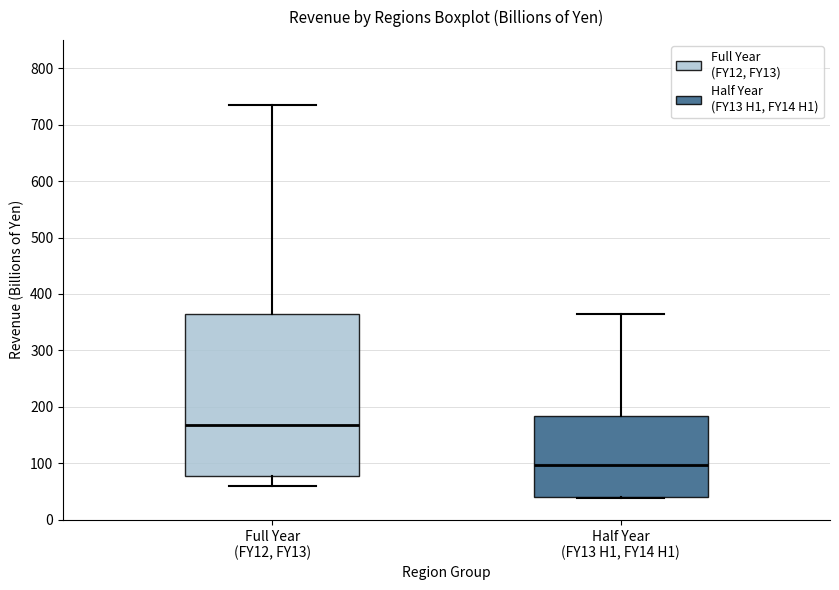

Which box is the tallest, from its lower edge to its upper edge?

Full Year (FY12, FY13)